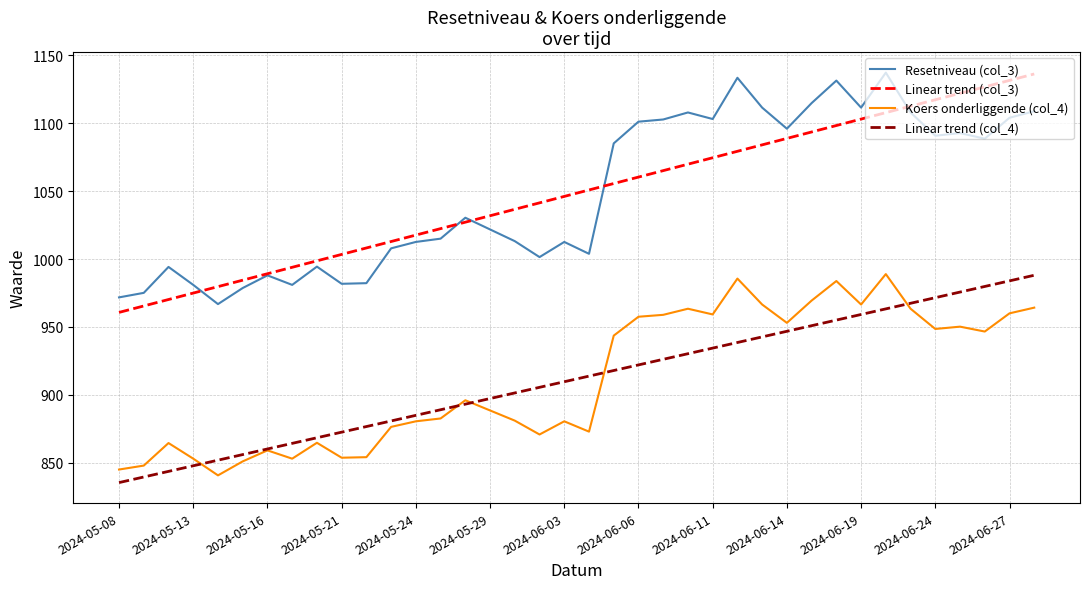

How many values in the Linear trend (col_4) series are below 913?

19